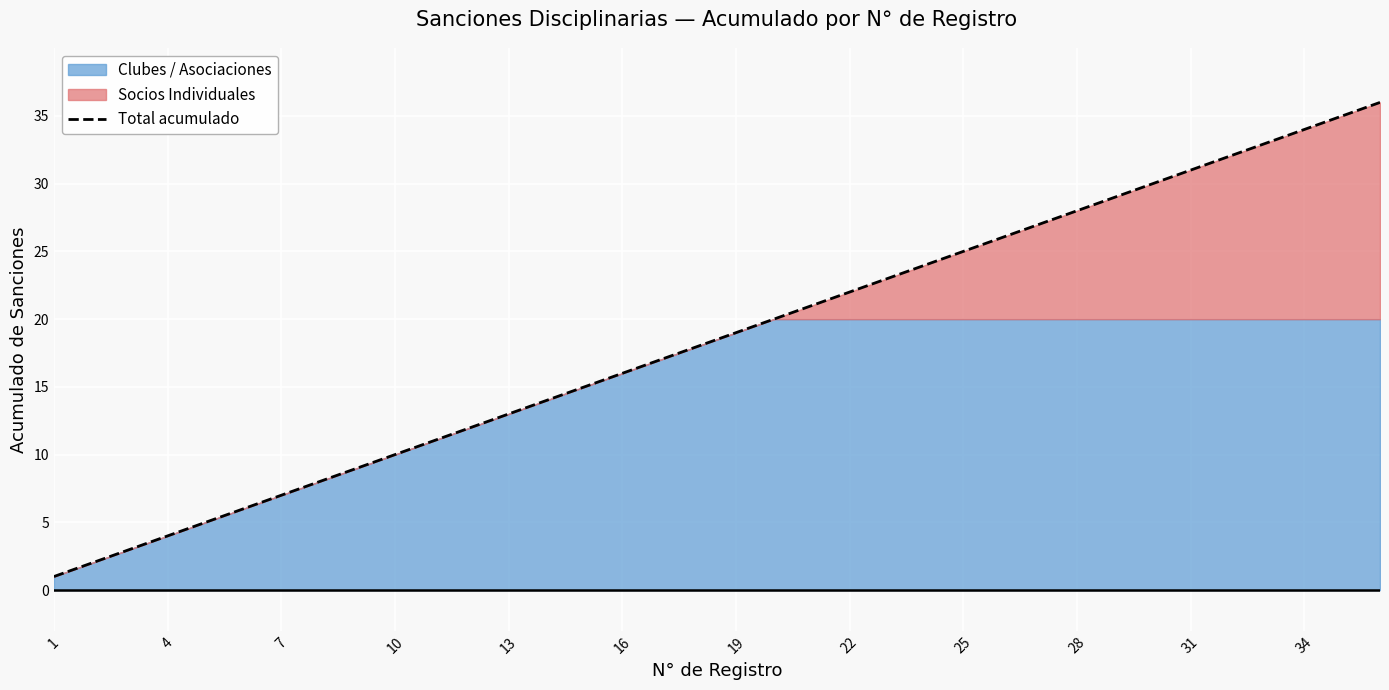

The Total acumulado series shows 19 at 19. True or false?

True